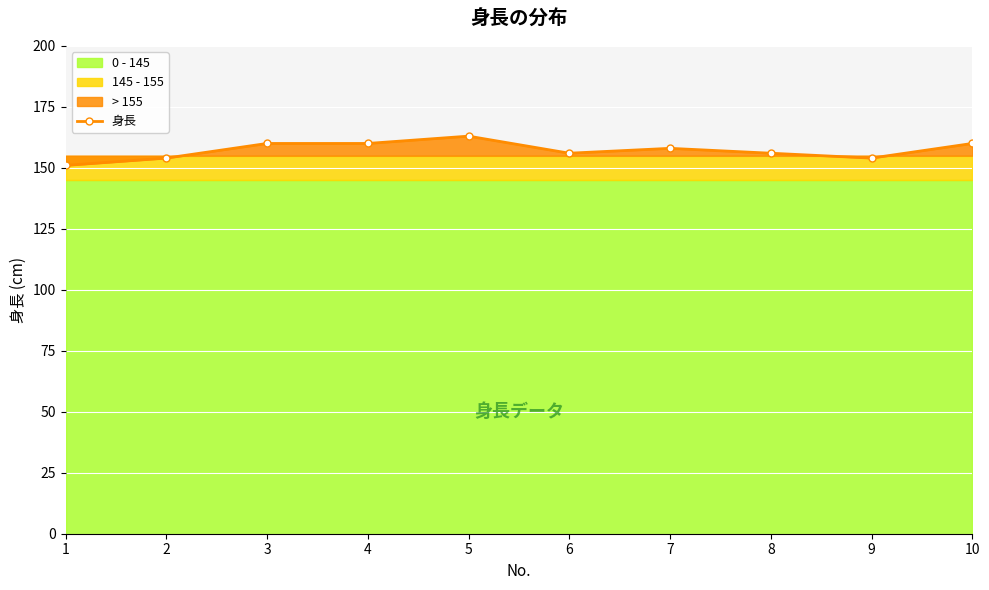

Is it true that the value at 5 is 163?

True